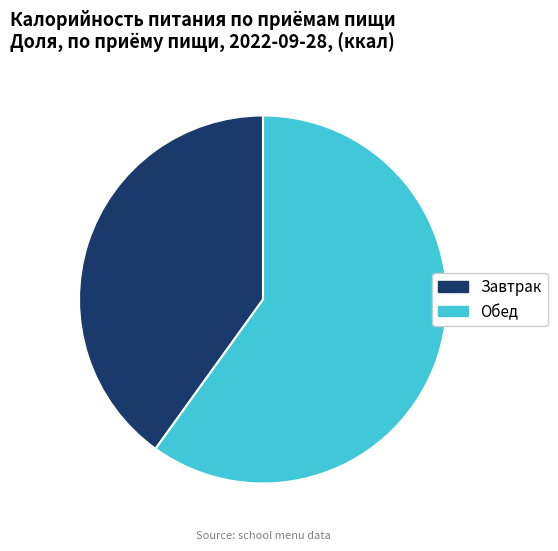

Approximately how many times larger is the value at Обед compared to Завтрак?

1.5